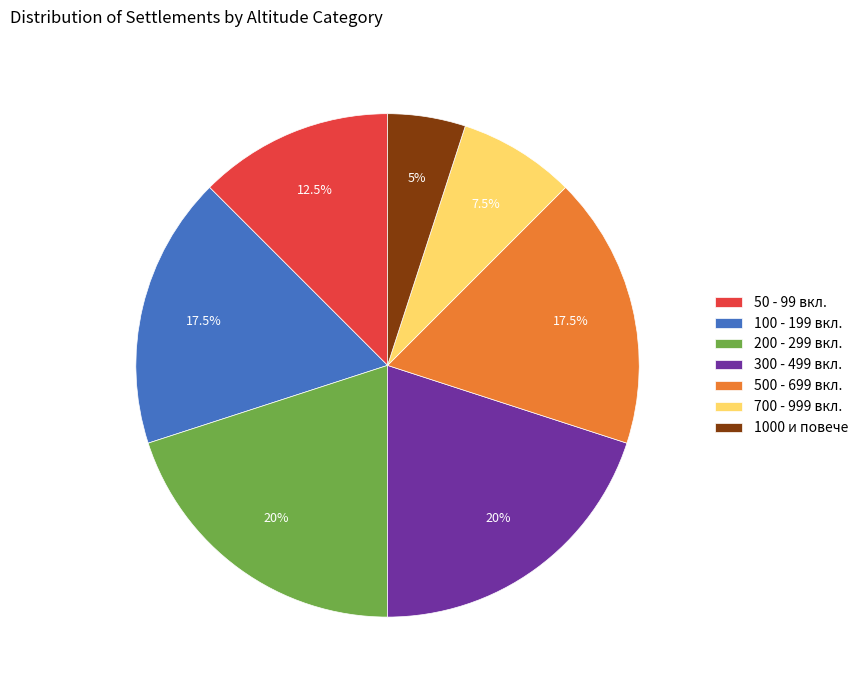

What is the total percentage of 700 - 999 вкл. and 100 - 199 вкл.?

25.0%